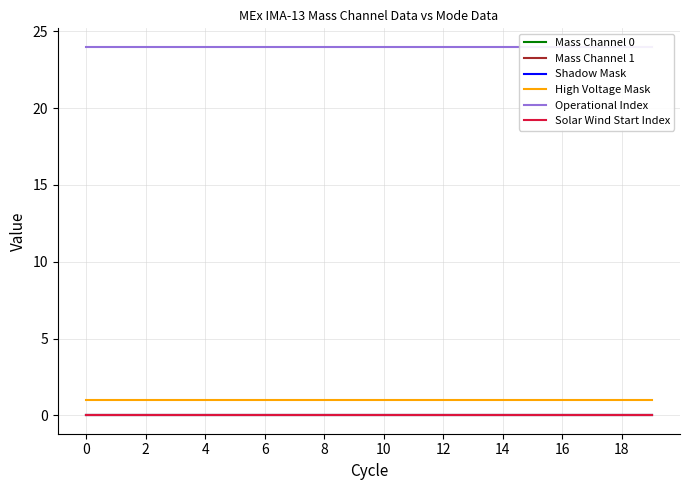

True or false: Mass Channel 1 and High Voltage Mask intersect in this chart.

False